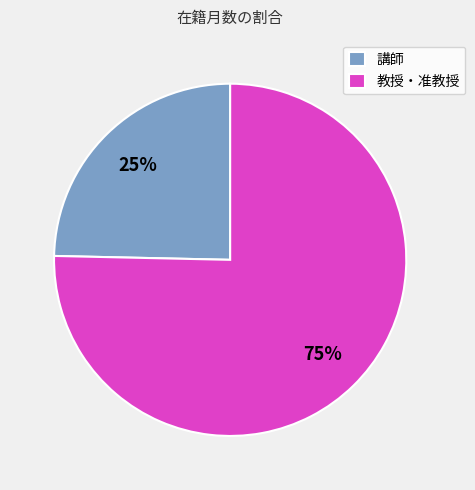

Does any single category account for the majority?

Yes